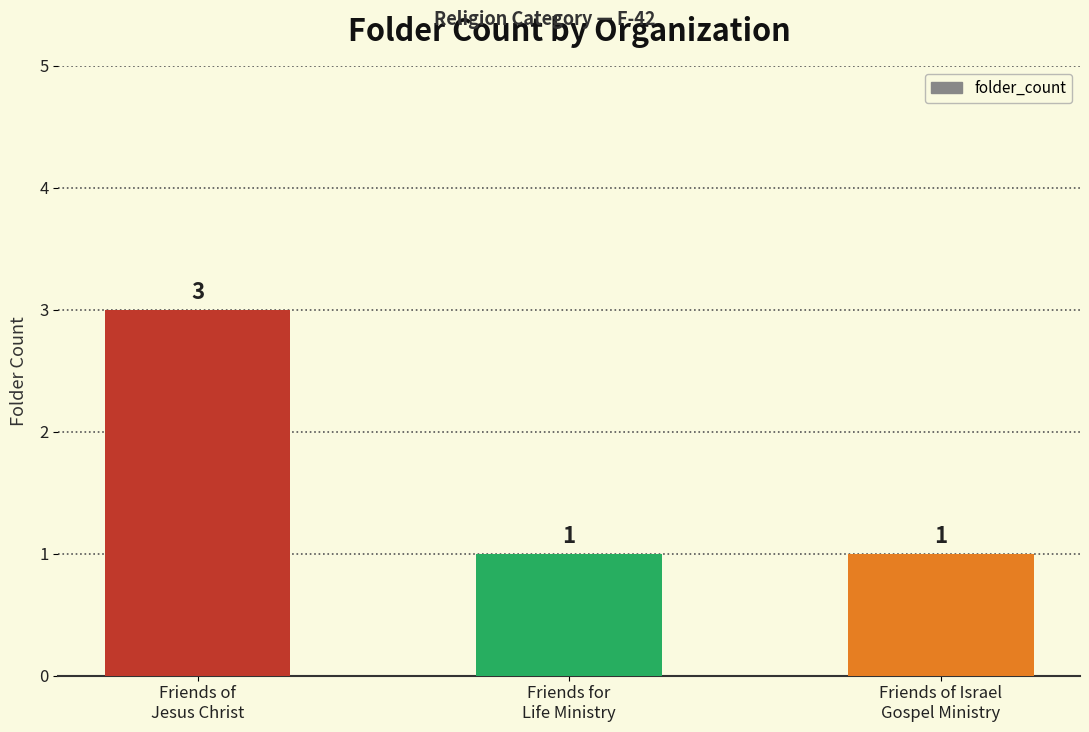

How many bars are there in total?

3